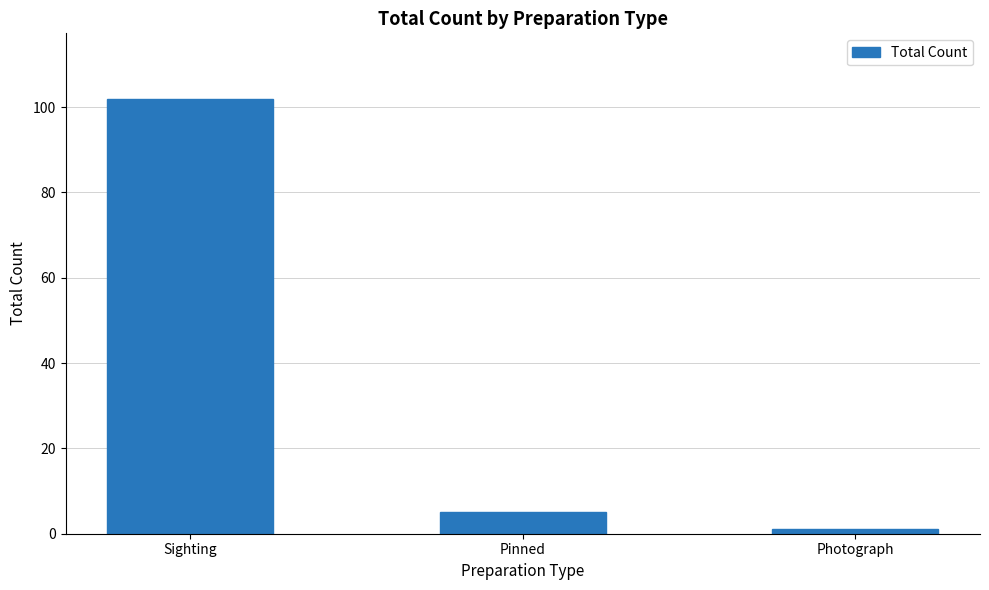

What position from the right is Photograph?

1